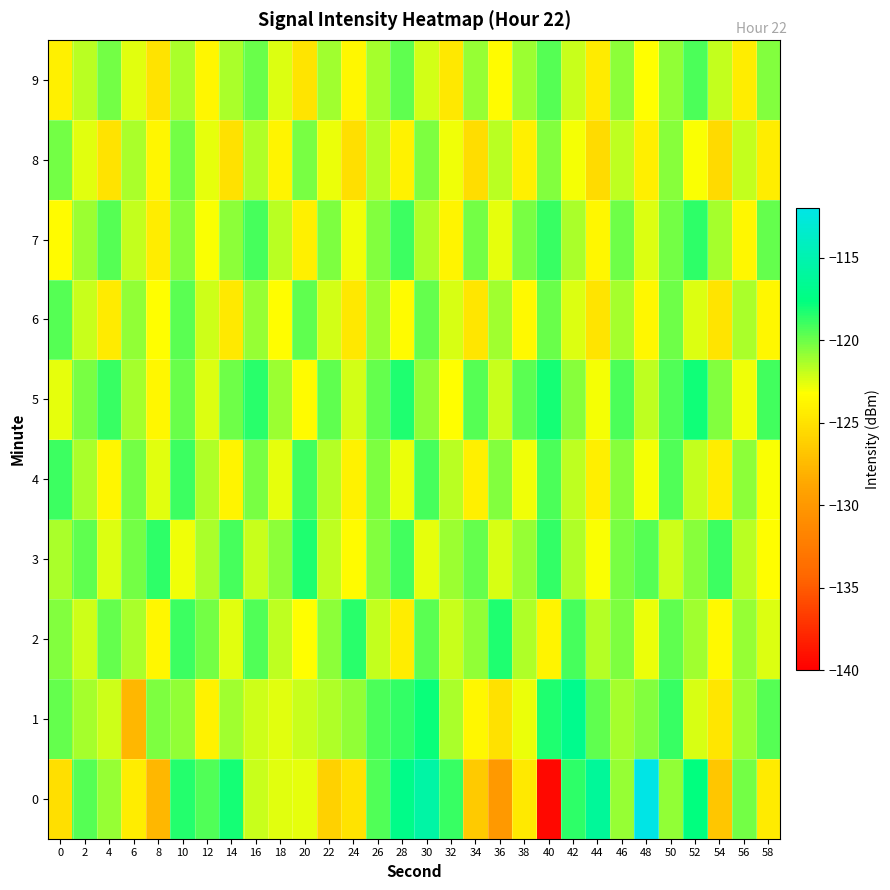

At which category is the sum across all series the highest?

30